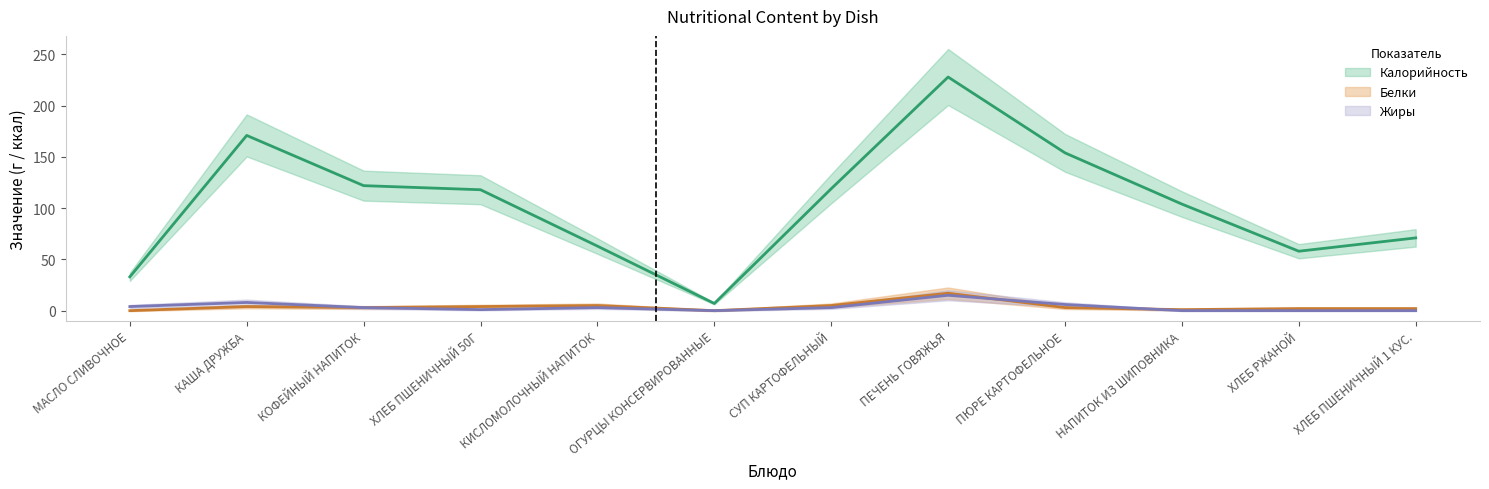

What position from the right is КАША ДРУЖБА?

11